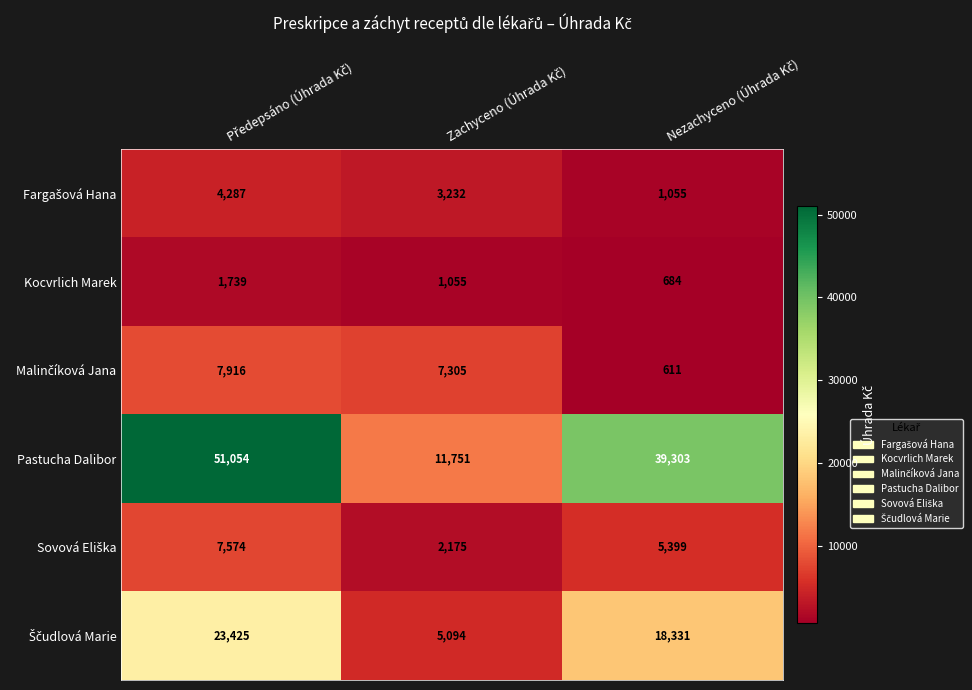

What is the sum of all Pastucha Dalibor values?

102108